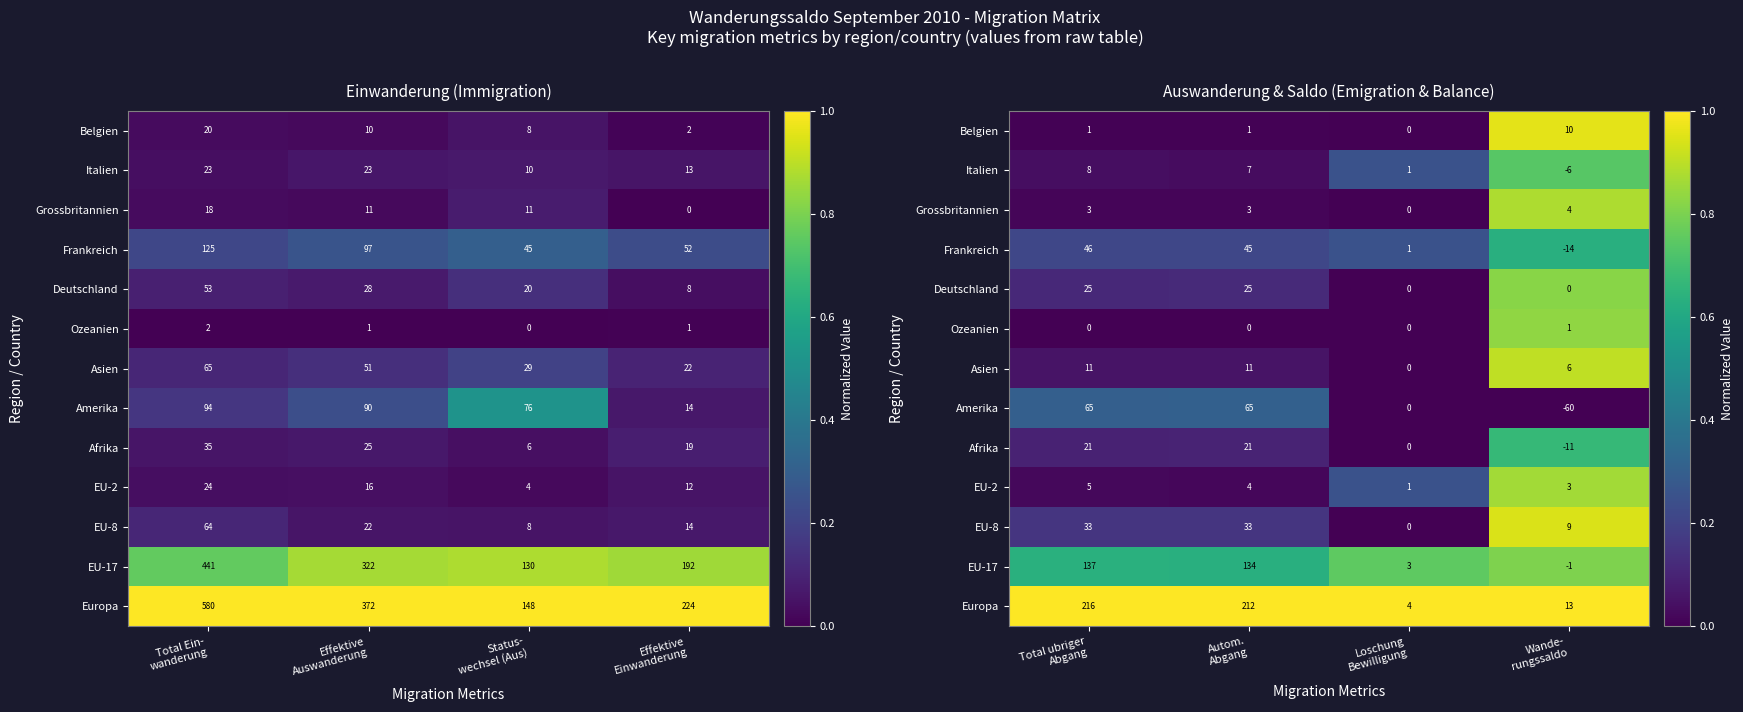

What is the difference between the highest and lowest values at Autom. Abgang?

1.0